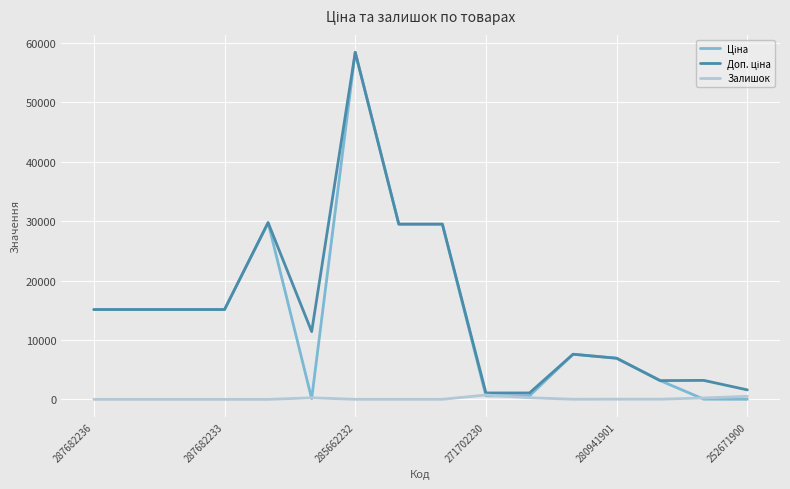

What is the greatest value displayed?

58426.5